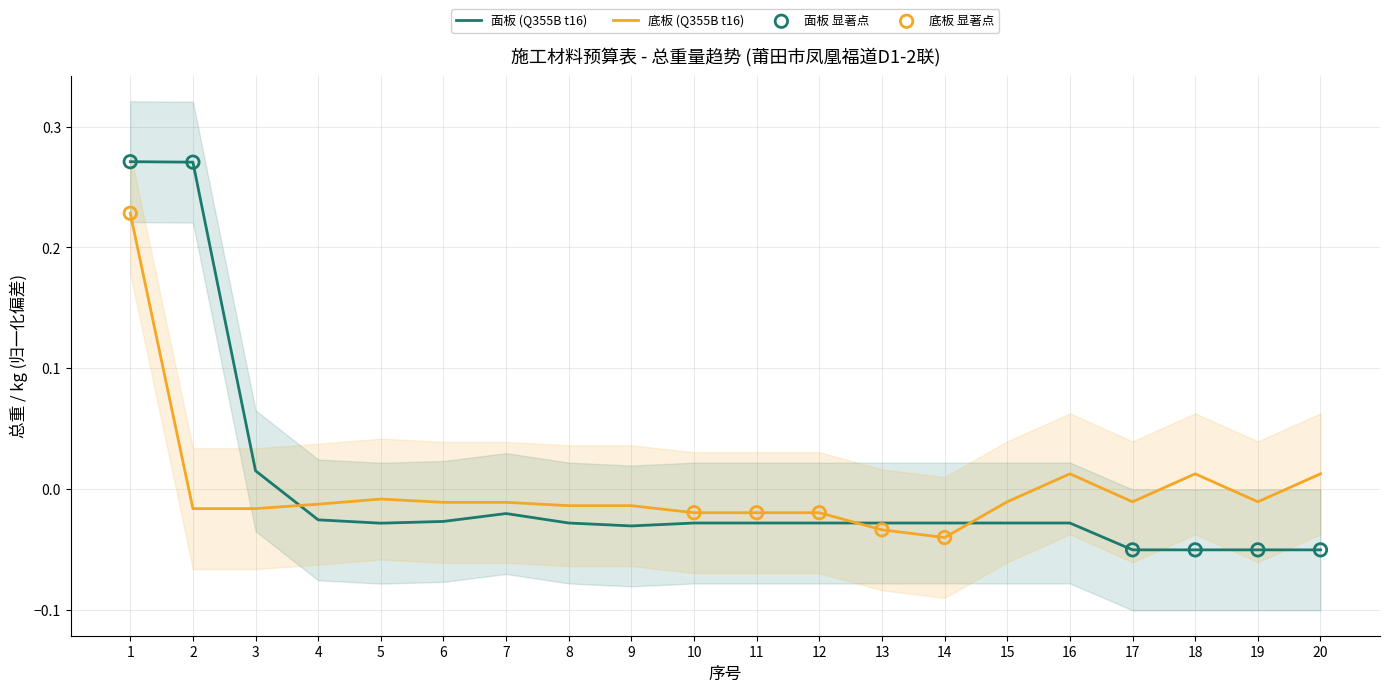

Is the value of 总重/kg (面板) at 20 greater than the value of 总重/kg (底板) at 8?

No